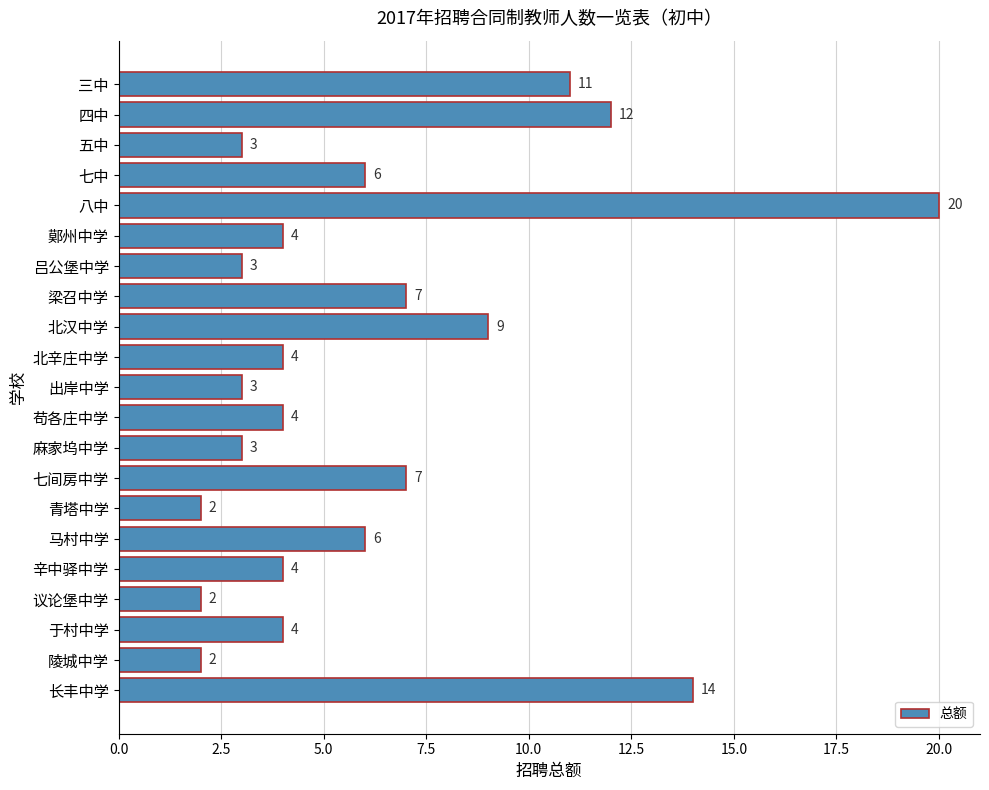

What position from the bottom is 苟各庄中学?

10